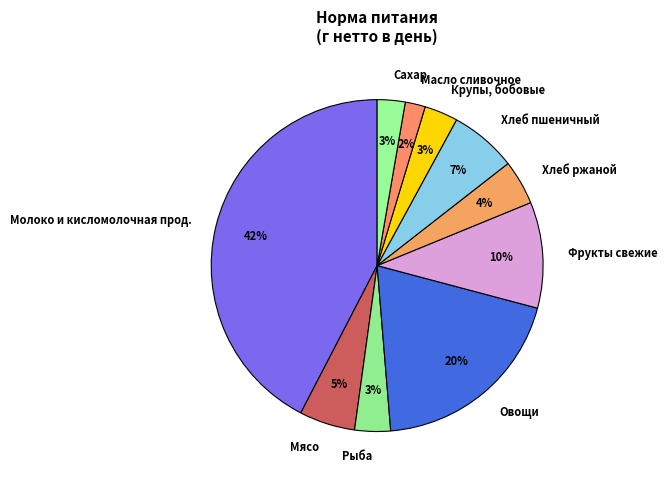

The Мясо slice represents 5% of the pie. True or false?

True